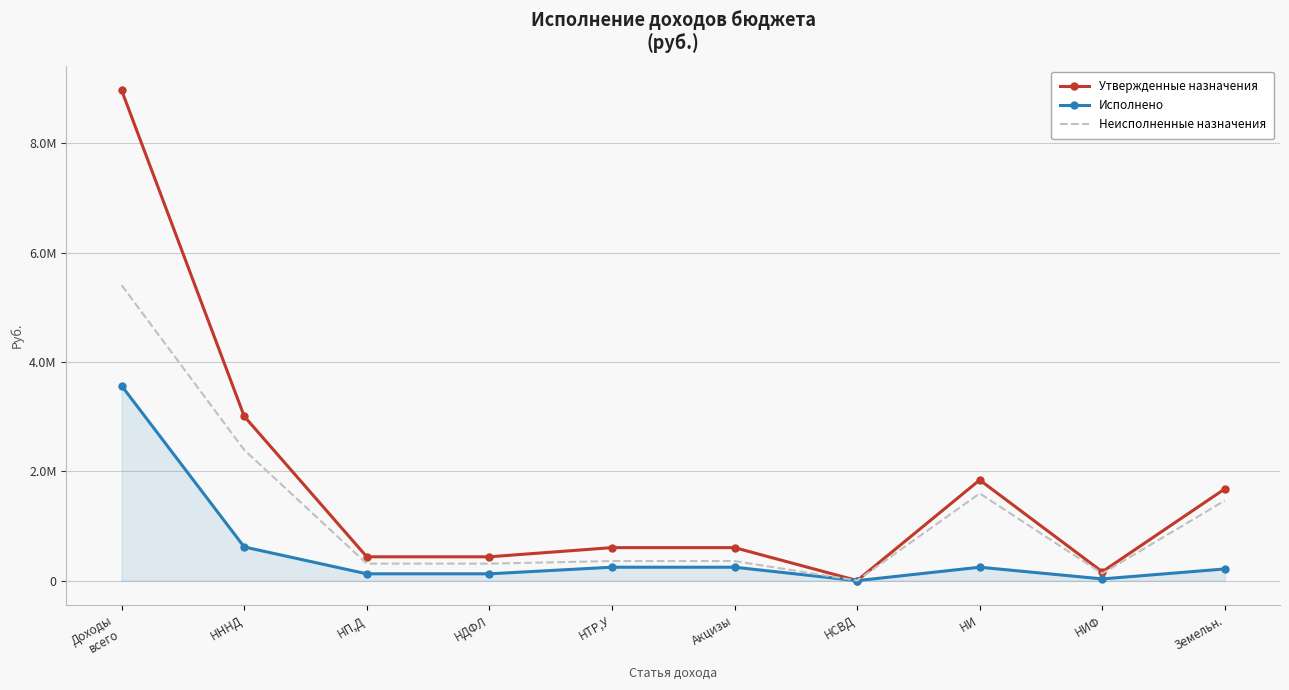

What are all the series names shown in the legend?

Утвержденные назначения, Исполнено, Неисполненные назначения